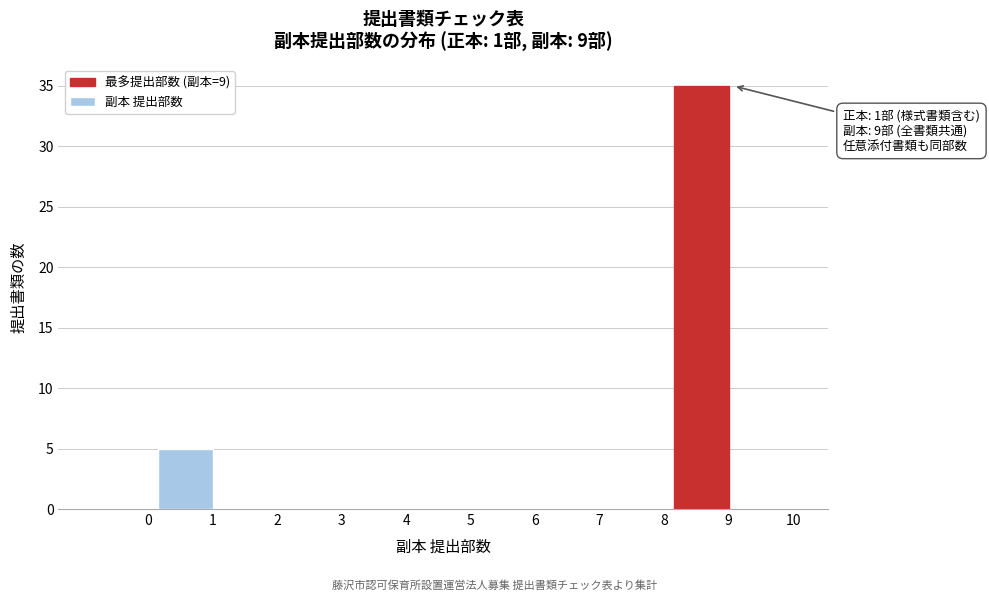

Reading right to left, extract all data points from this chart.

10=0	9=35	8=0	7=0	6=0	5=0	4=0	3=0	2=0	1=5	0=0